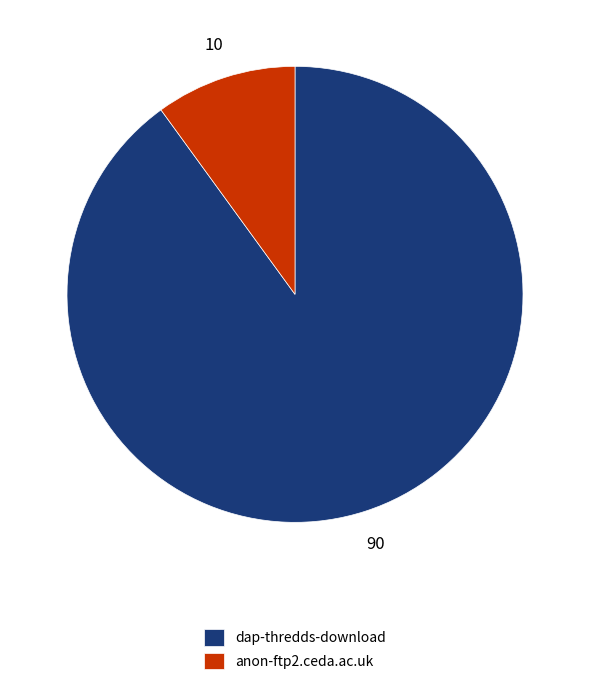

The dap-thredds-download slice represents 90% of the pie. True or false?

True